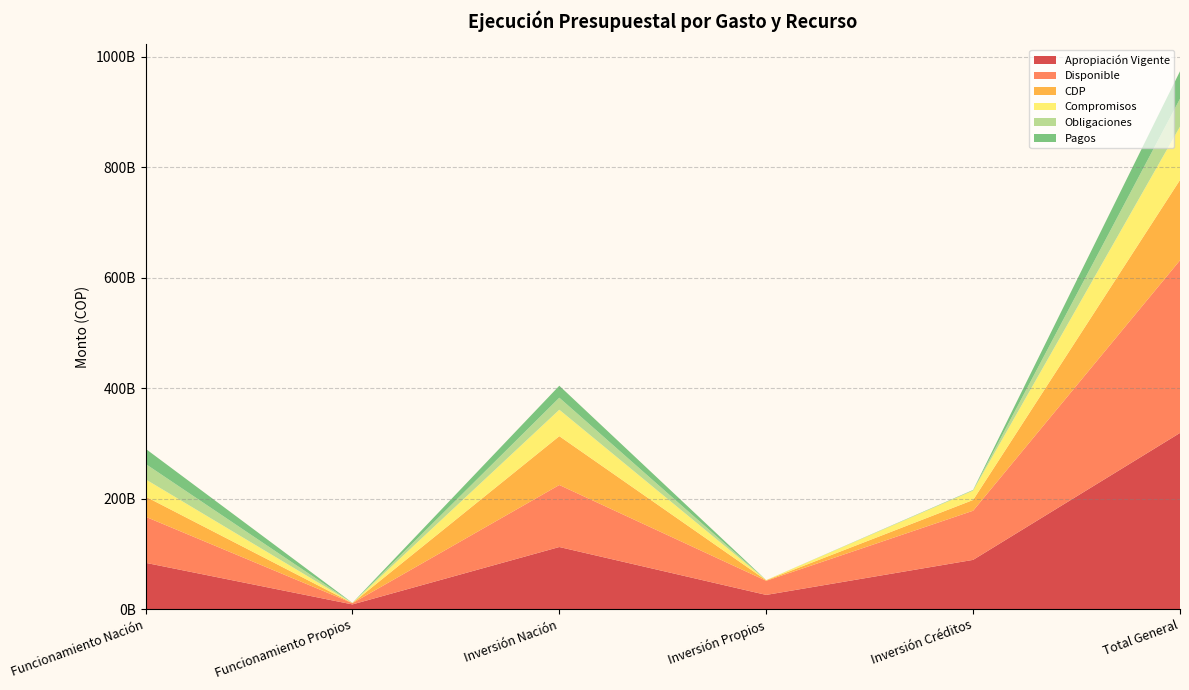

Reading left to right, what are all the values shown in this chart?

Apropiación Vigente: 83687000000.0	8344000000.0	112295095095.0	25549029584.0	89000000000.0	318875124679.0
Disponible: 83476000000.0	2268000000.0	112295095095.0	25549029584.0	89000000000.0	312588124679.0
CDP: 36454095716.1	178582592.0	88441504404.6	916080546.0	19452874496.0	145443137754.7
Compromisos: 31318350739.7	123317465.0	47847725095.7	315822720.0	17009018230.2	96614234250.7
Obligaciones: 27899907884.3	122638878.0	21785916802.5	33787845.0	603202710.0	50445454119.8
Pagos: 27451881763.7	122638878.0	21683379277.5	29962425.0	563281867.0	49851144211.2